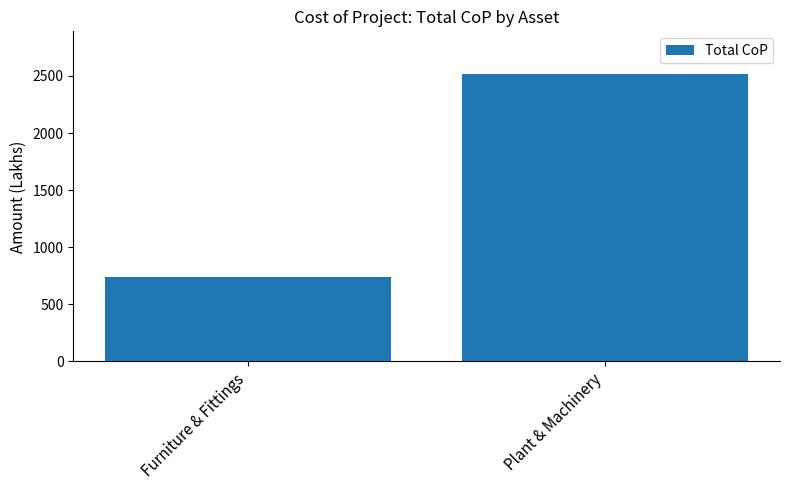

The value at Plant & Machinery is 4420.7. True or false?

False